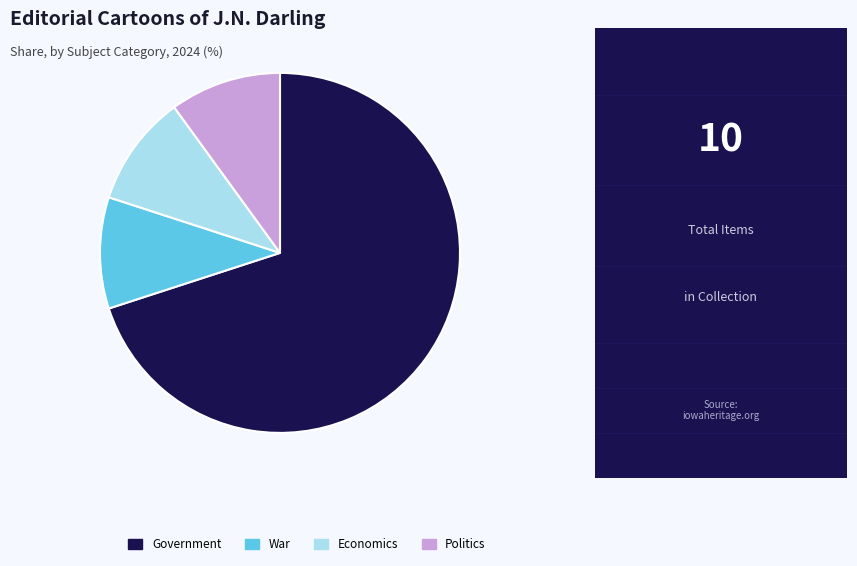

Which category has the biggest portion of the pie?

Government